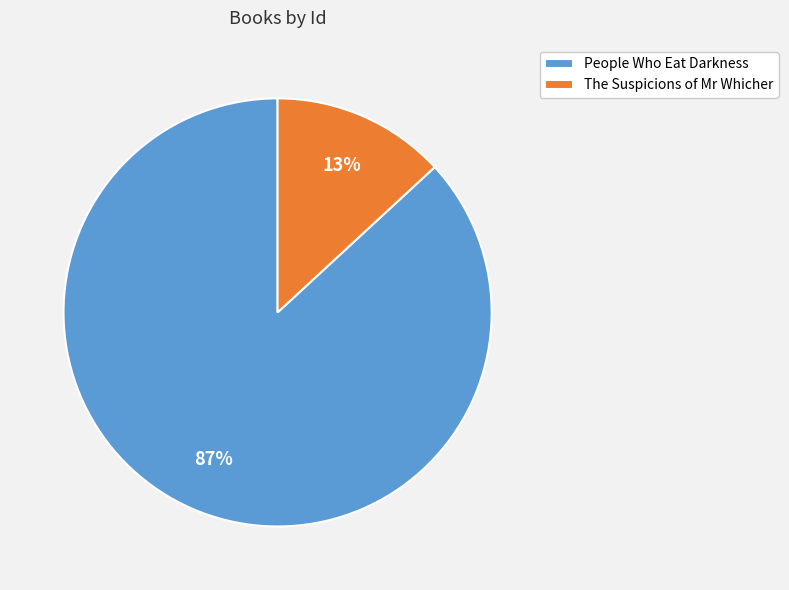

Count the number of slices in the pie.

2